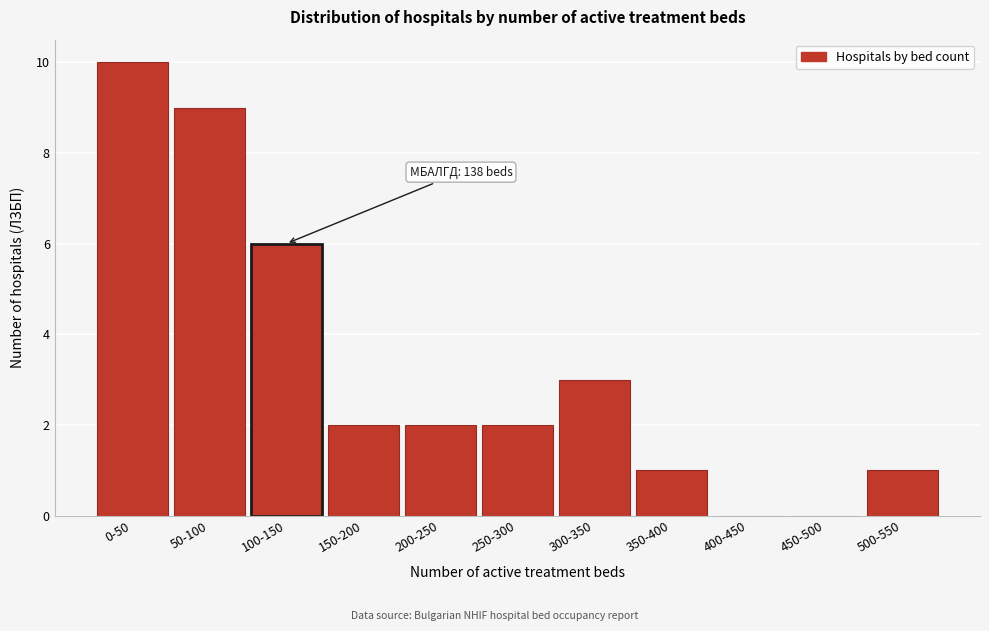

Reading left to right, extract all data points from this chart.

0-50=10	50-100=9	100-150=6	150-200=2	200-250=2	250-300=2	300-350=3	350-400=1	400-450=0	450-500=0	500-550=1